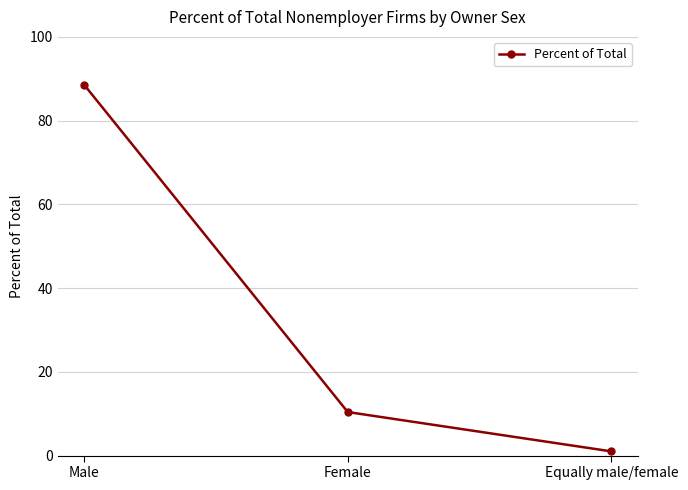

What is the maximum value shown in the chart?

88.6